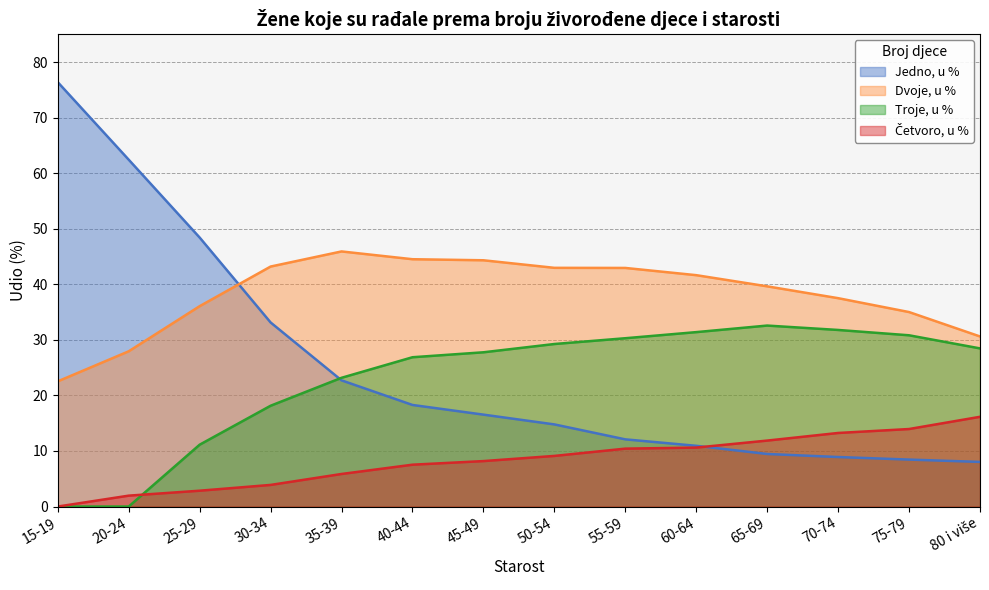

What is the difference between the maximum and minimum values in the Troje, u % series?

32.6